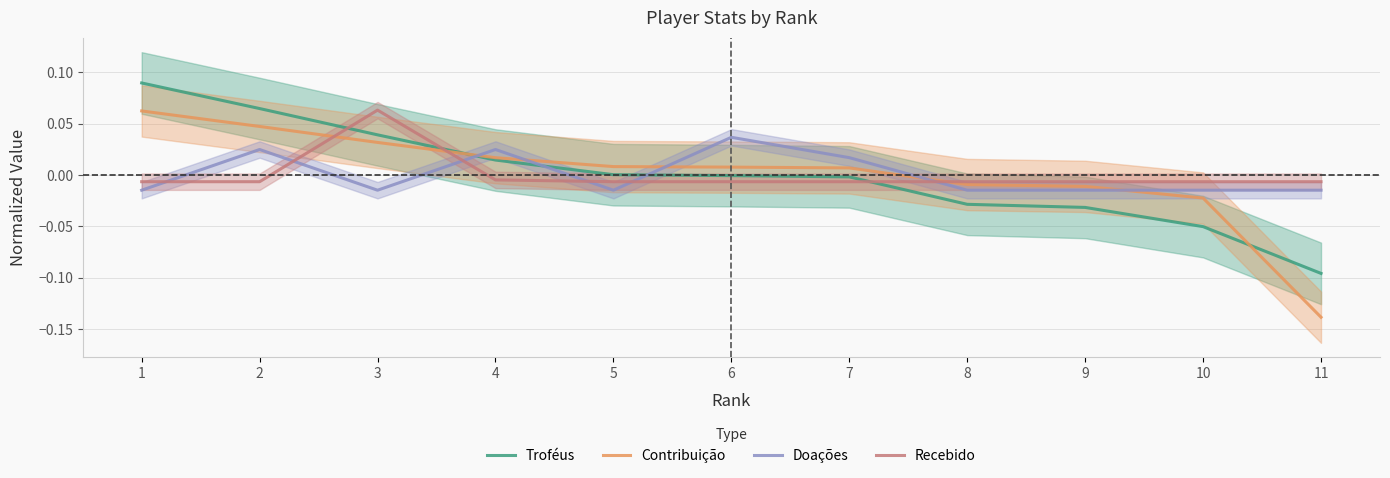

Is this an area chart (filled region under the line)?

No